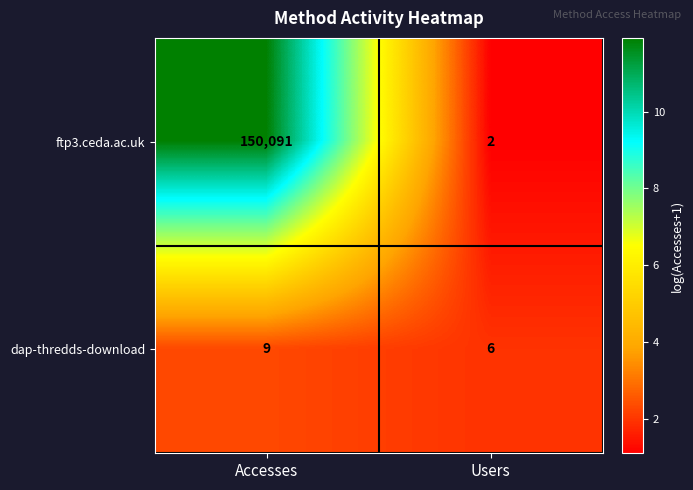

How many values in the dap-thredds-download series are below 9?

1